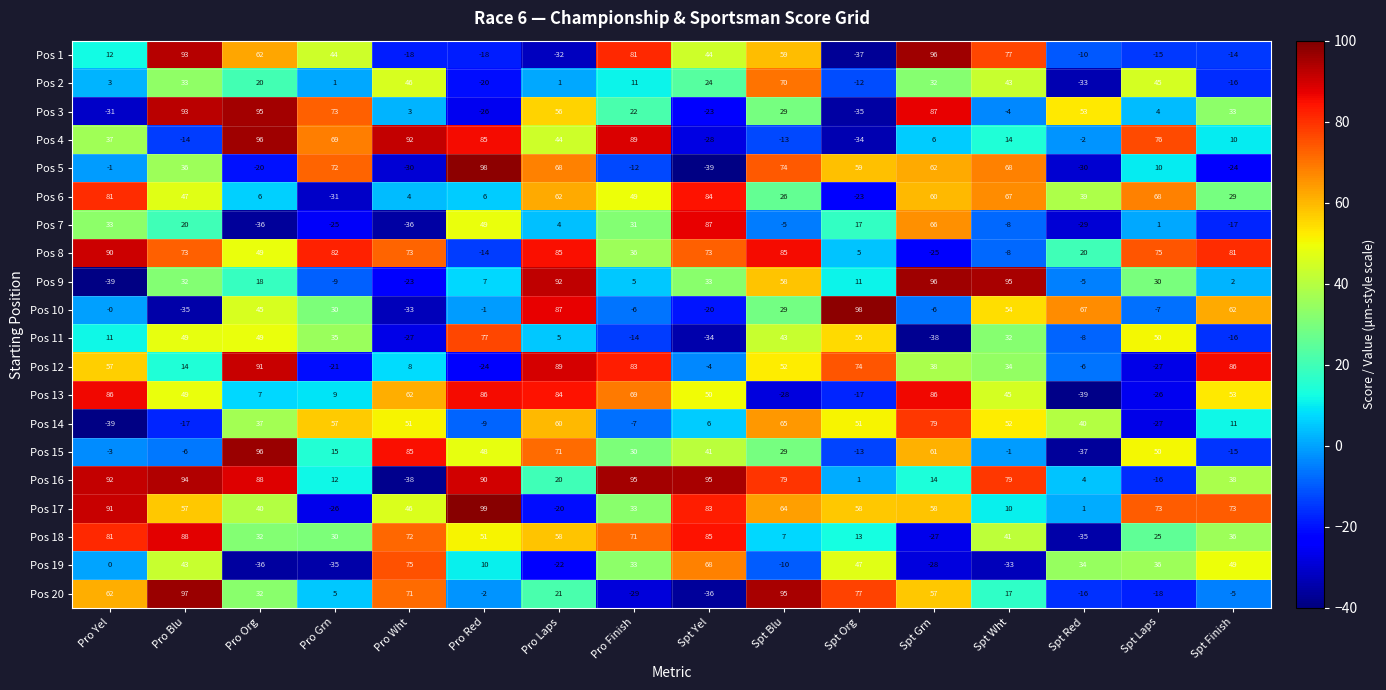

What is the total value across all series at Spt Blu?

808